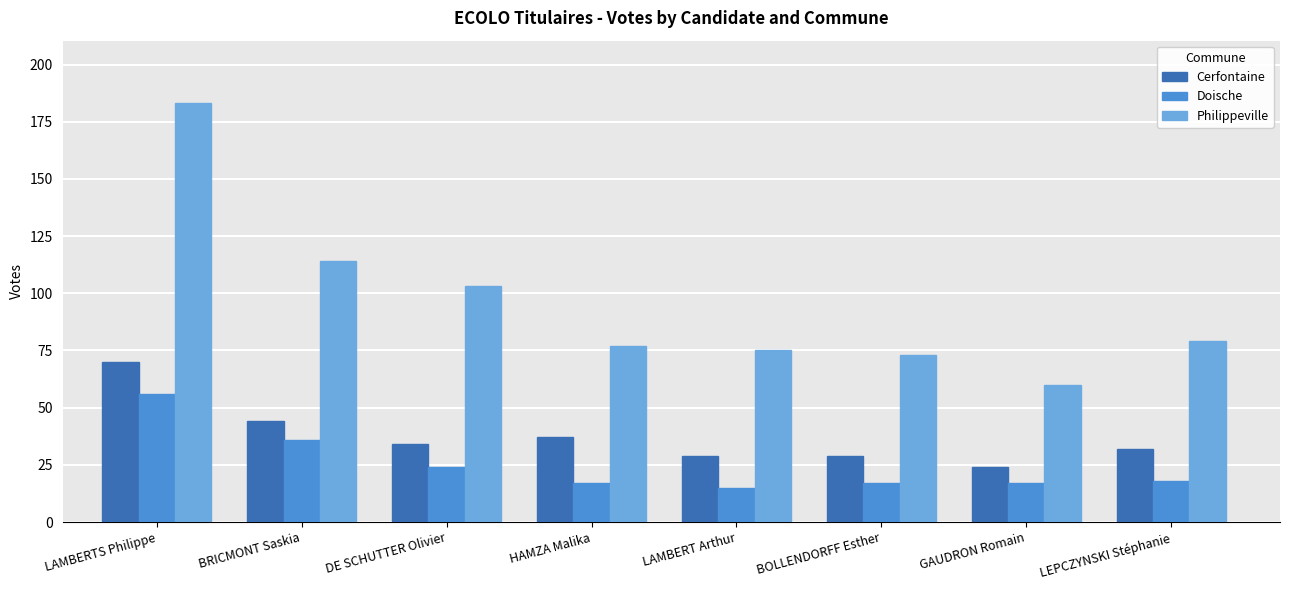

Which series has the widest spread of values?

Philippeville